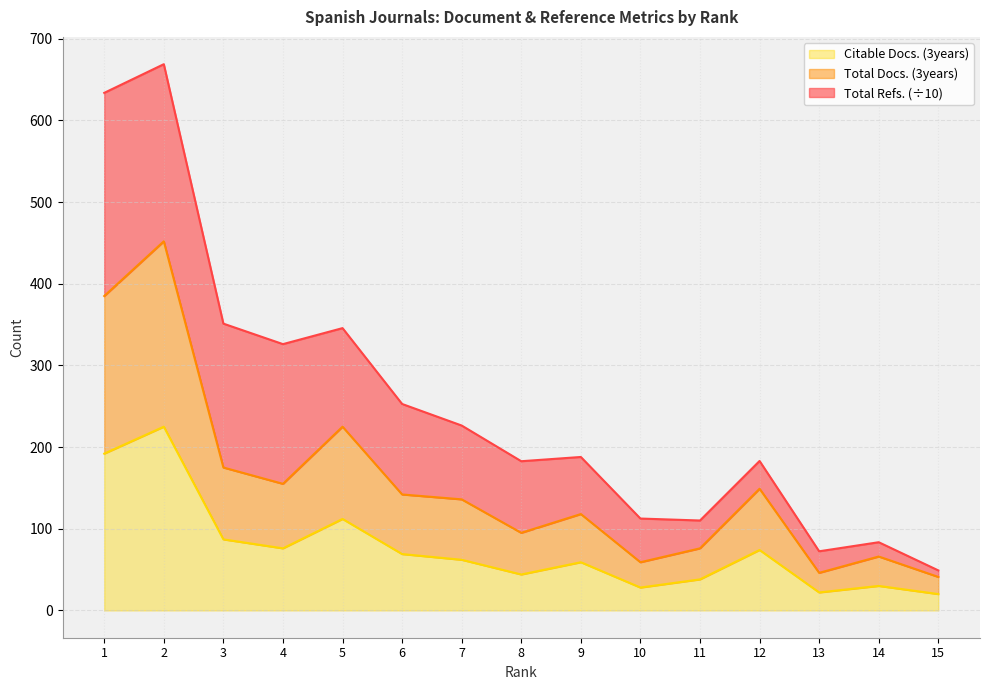

What are all the series names shown in the legend?

Citable Docs. (3years), Total Docs. (3years), Total Refs. (÷10)